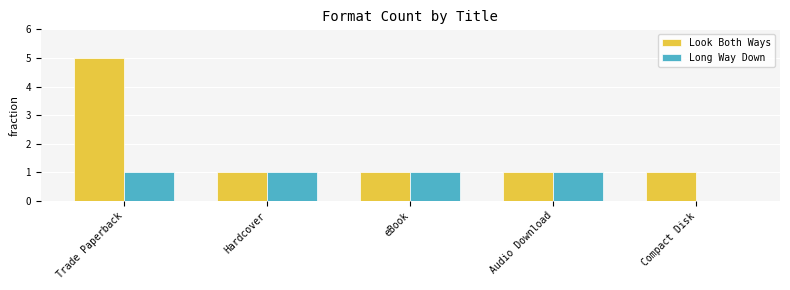

Which series has the largest total across all categories?

Look Both Ways